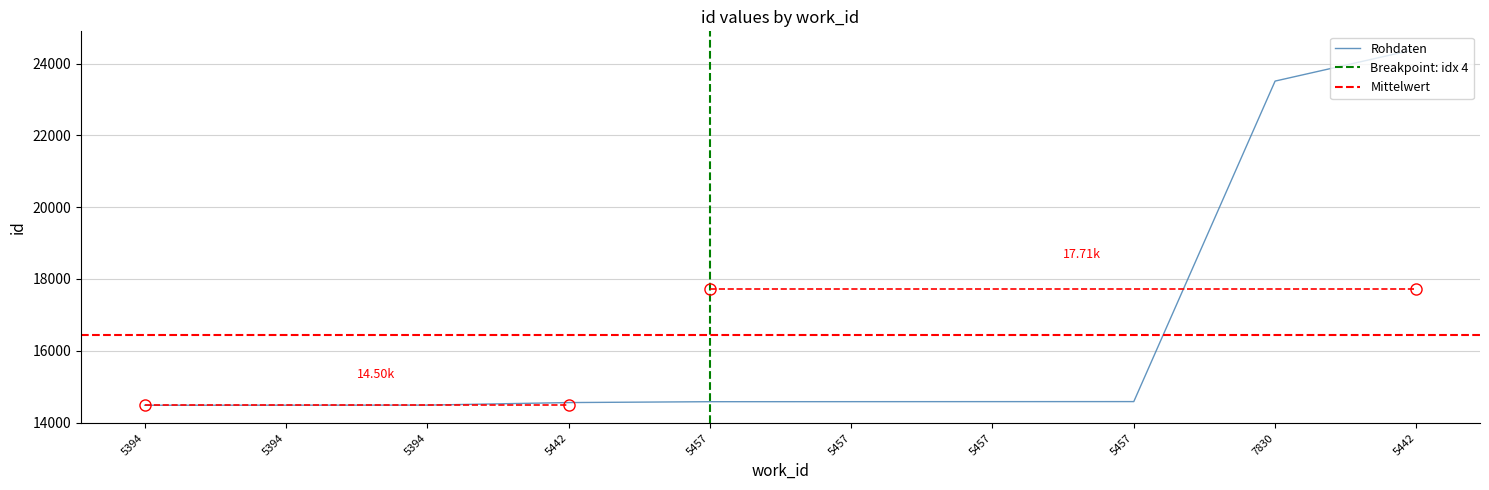

Which category has the lowest value across all series?

5394